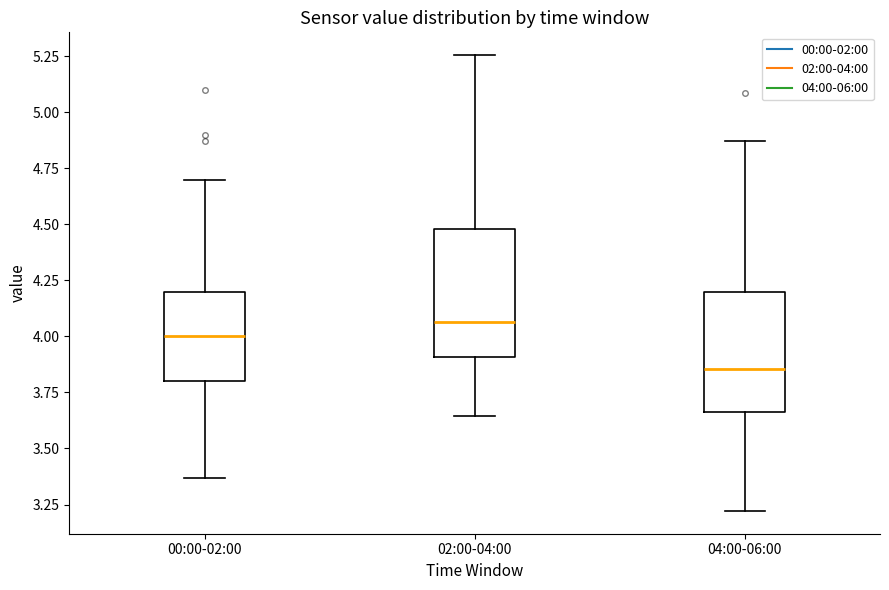

Reading left to right, read every box against the y-axis: the position of its median line, the range the box covers, and the ends of its whiskers. The values are not printed on the chart, so give them approximately, as read against the axis.

00:00-02:00: median 4.00, box 3.80 to 4.20, whiskers 3.35 to 4.70
02:00-04:00: median 4.05, box 3.90 to 4.50, whiskers 3.65 to 5.25
04:00-06:00: median 3.85, box 3.65 to 4.20, whiskers 3.20 to 4.85